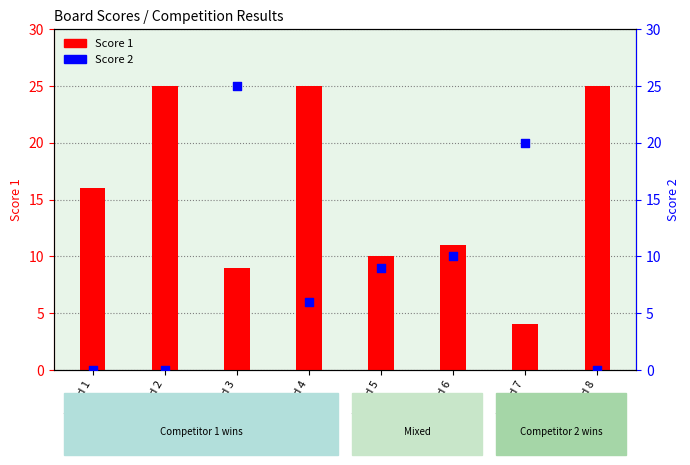

Which series has the largest total across all categories?

Score 1